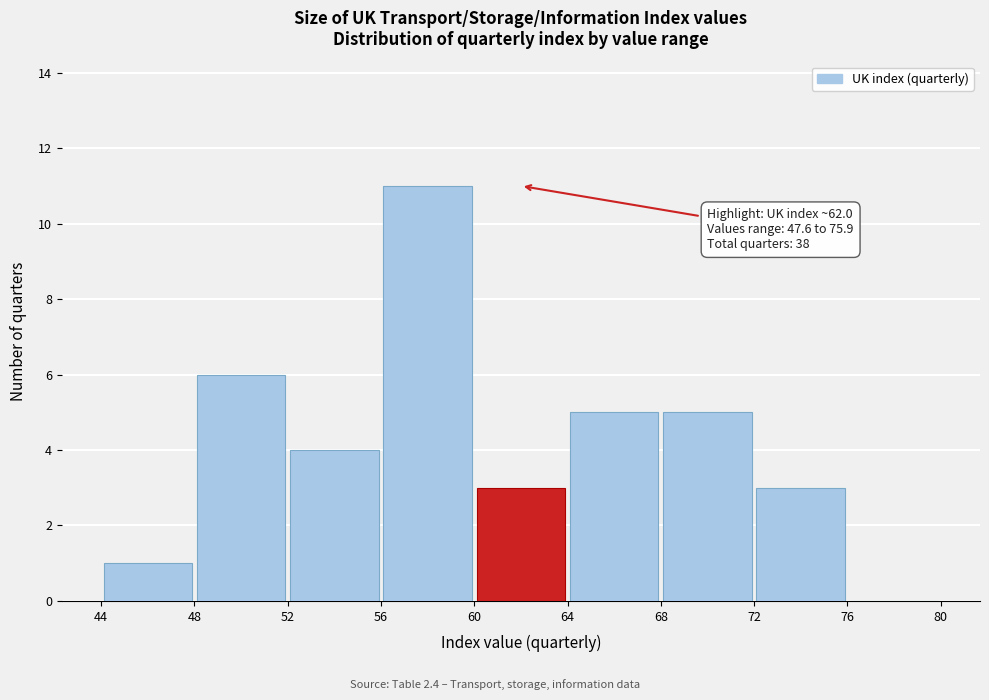

Over which range of the x-axis is the bar tallest?

56 to 60